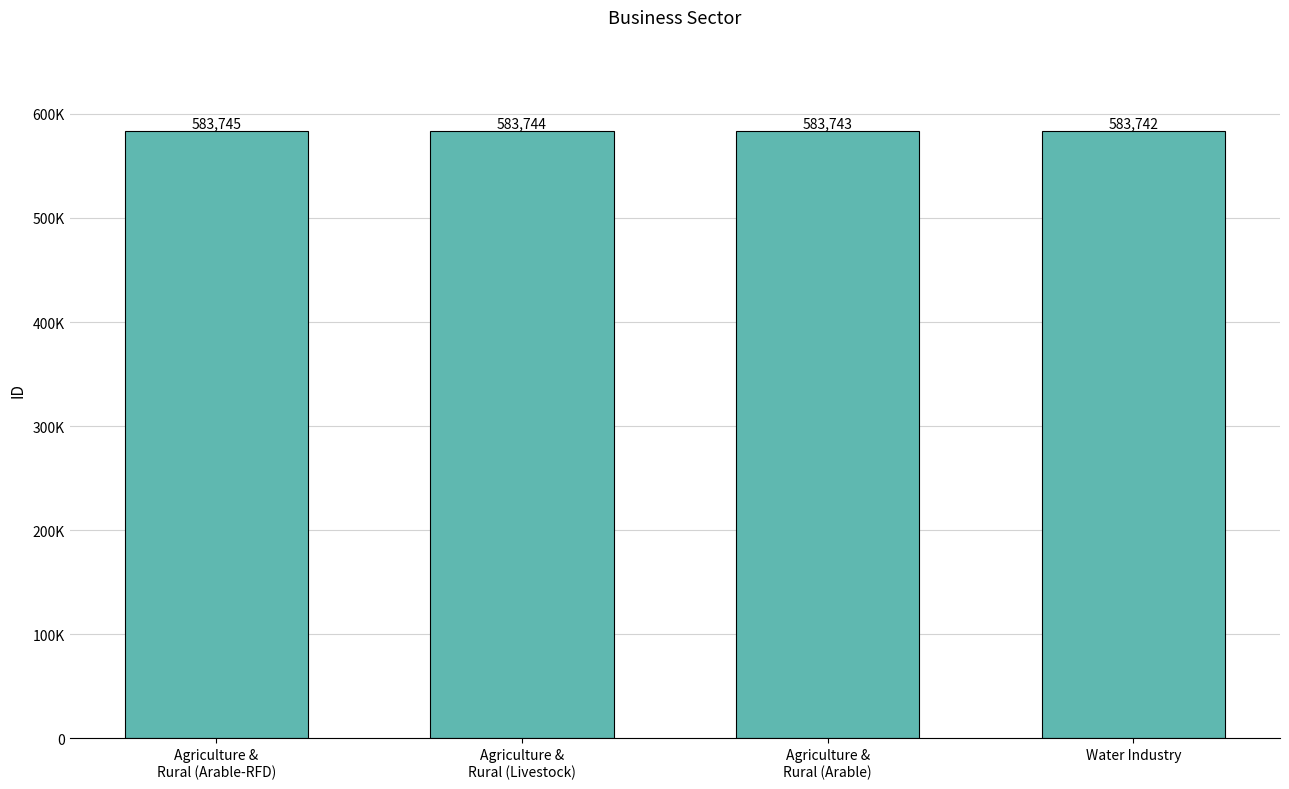

Are the bars horizontal?

No